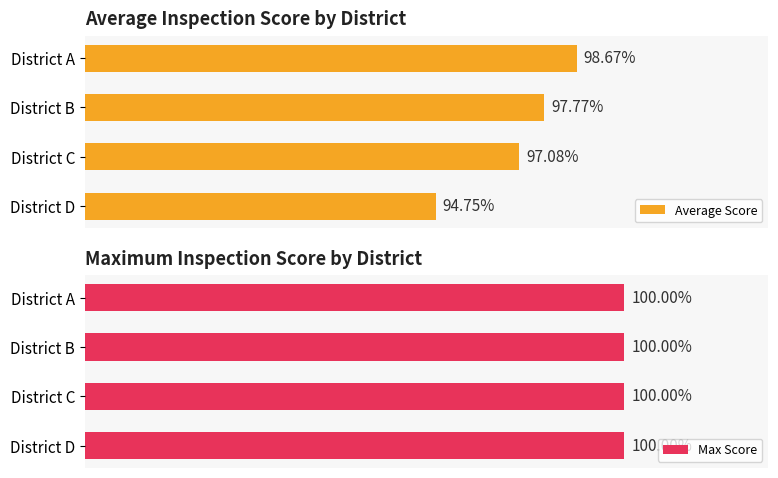

Which series has the largest range (max minus min)?

Average Score